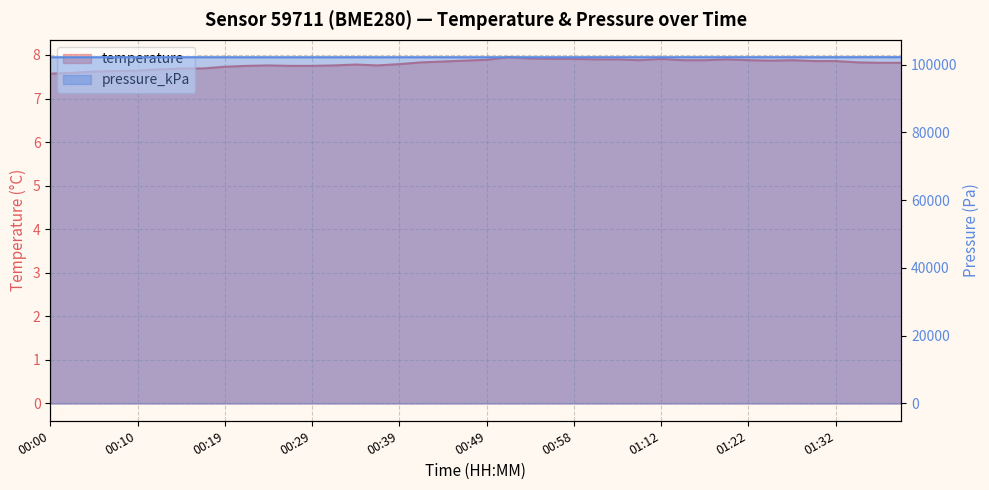

Rank the series at 00:22 from highest to lowest value.

pressure_kPa, temperature